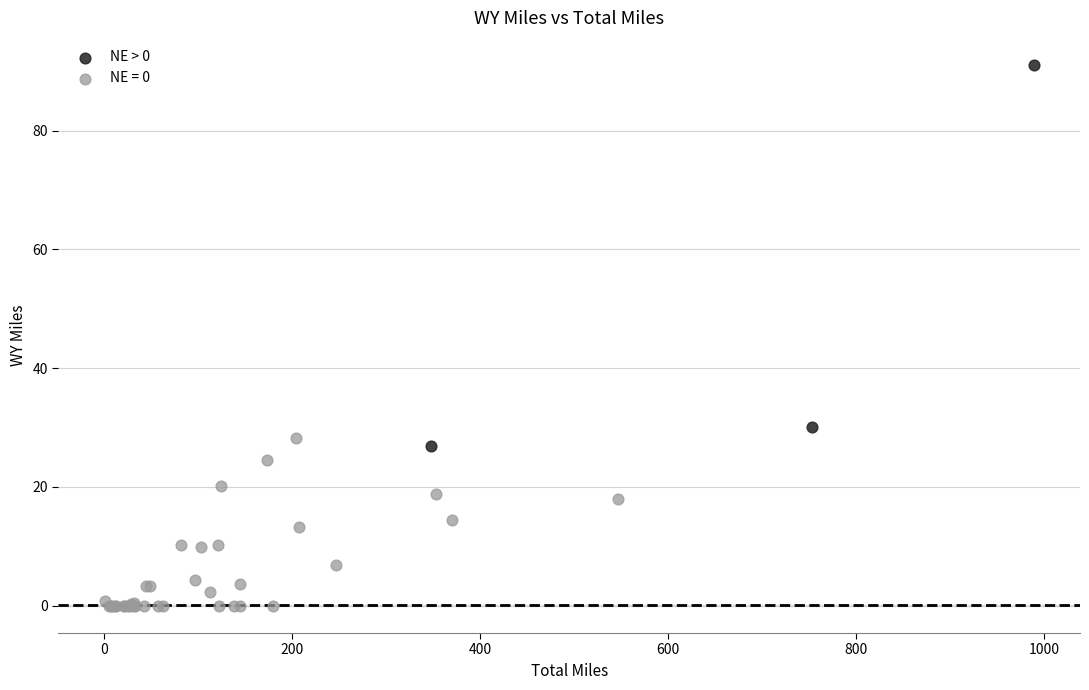

Which series has the widest spread of Y values?

NE > 0